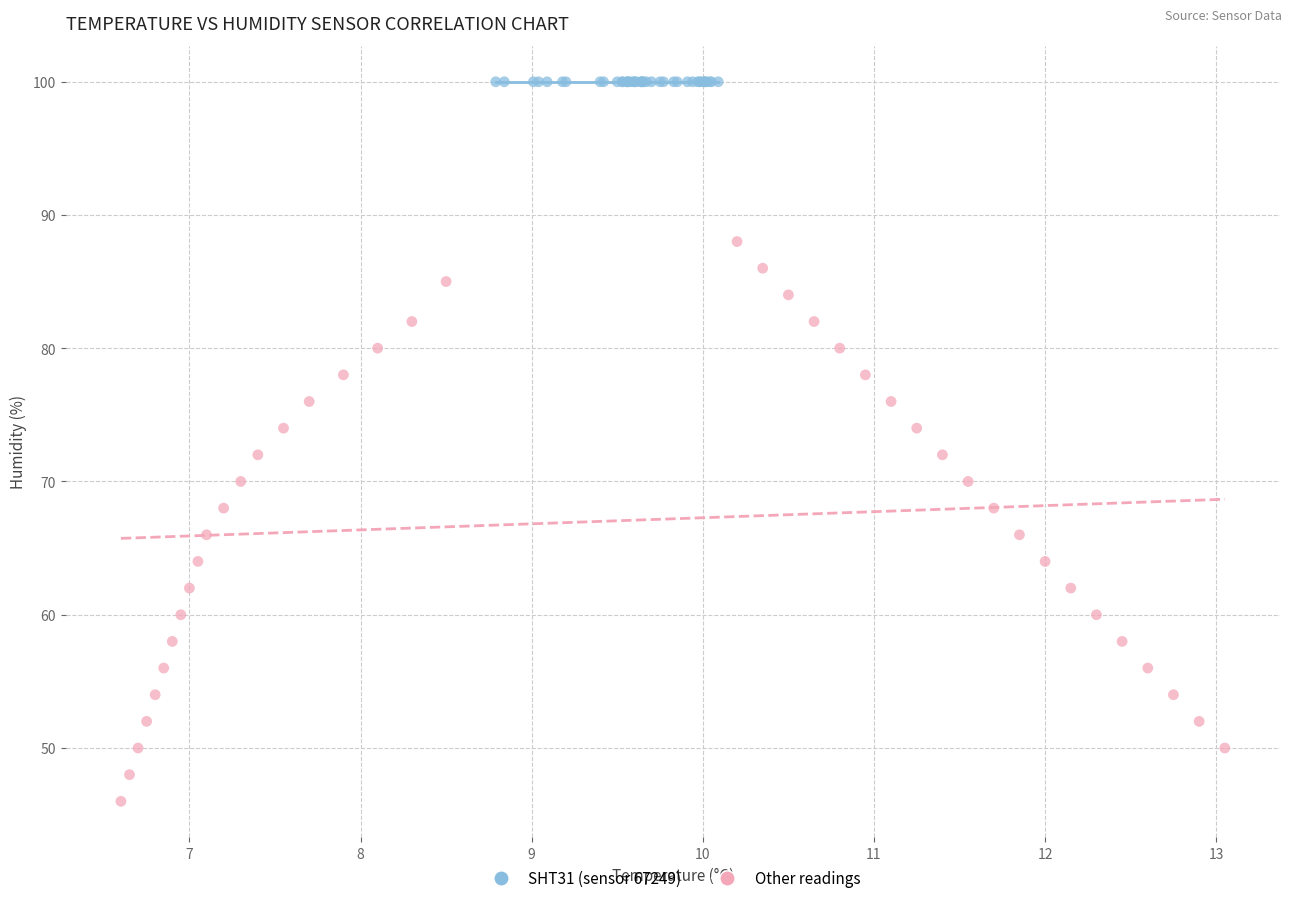

Which series contains the highest Y value?

SHT31 (sensor 67249)